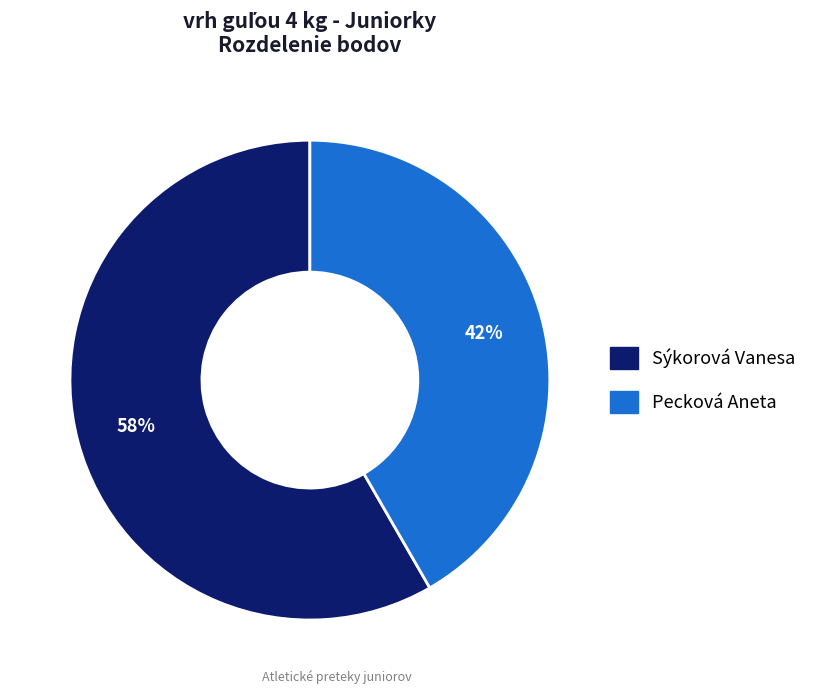

Which category has the smallest portion of the pie?

Pecková Aneta